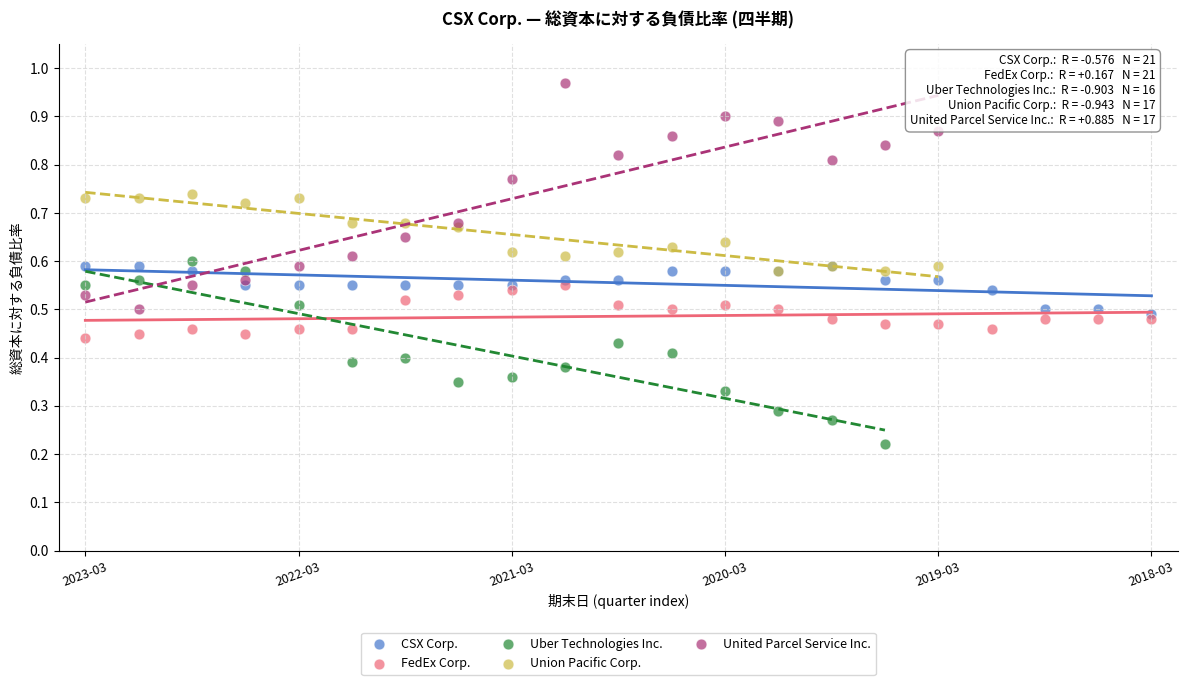

Which series reaches the maximum Y coordinate?

United Parcel Service Inc.